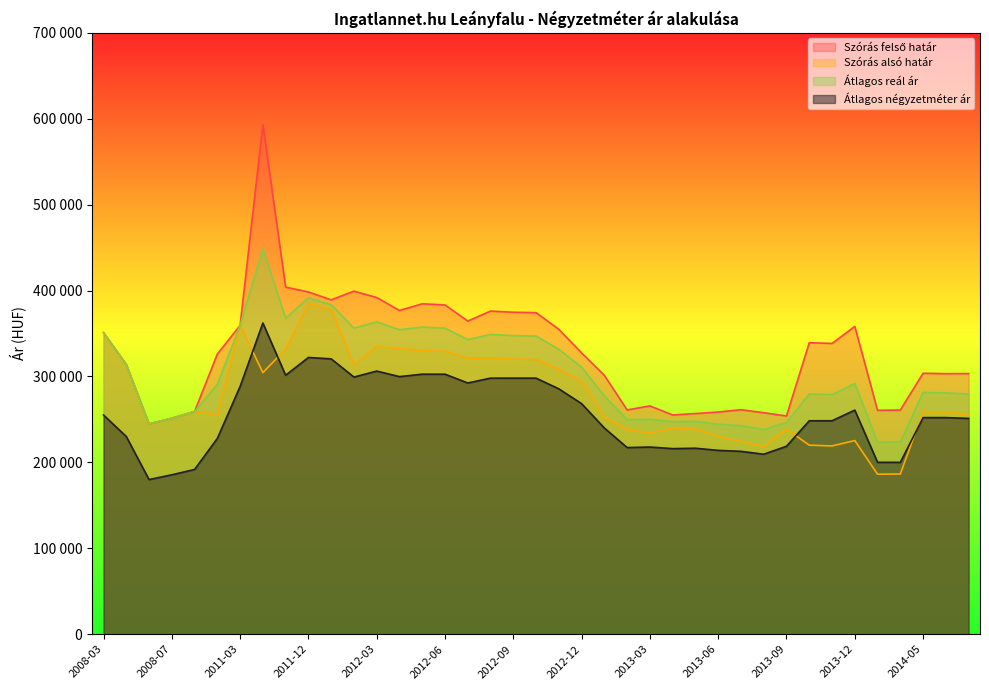

What is the difference between the second highest and second lowest values in the Átlagos reál ár series?

167865